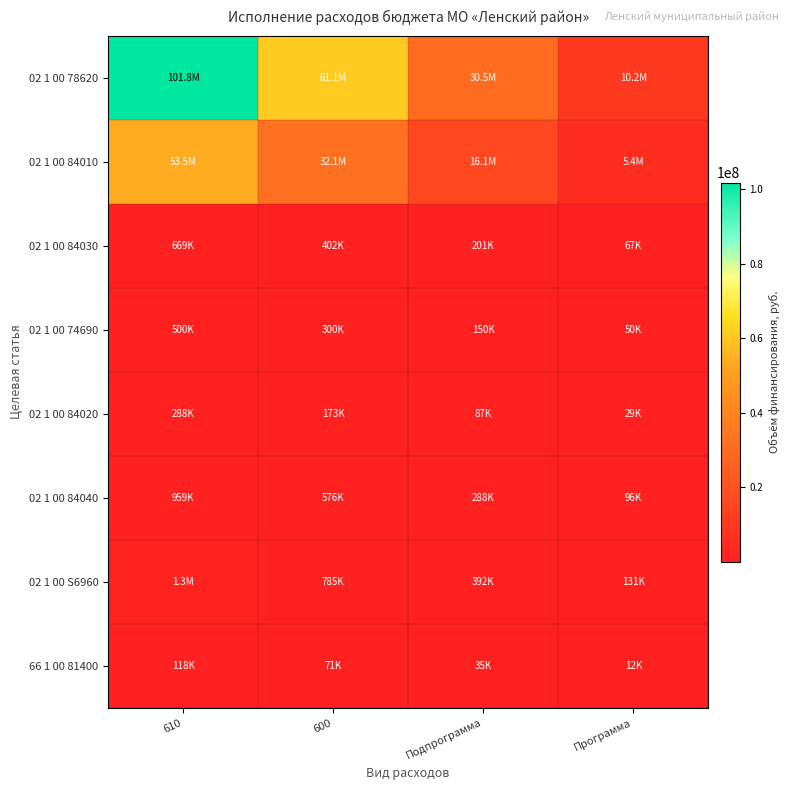

What is the difference between the highest and lowest values at Подпрограмма?

30509394.9